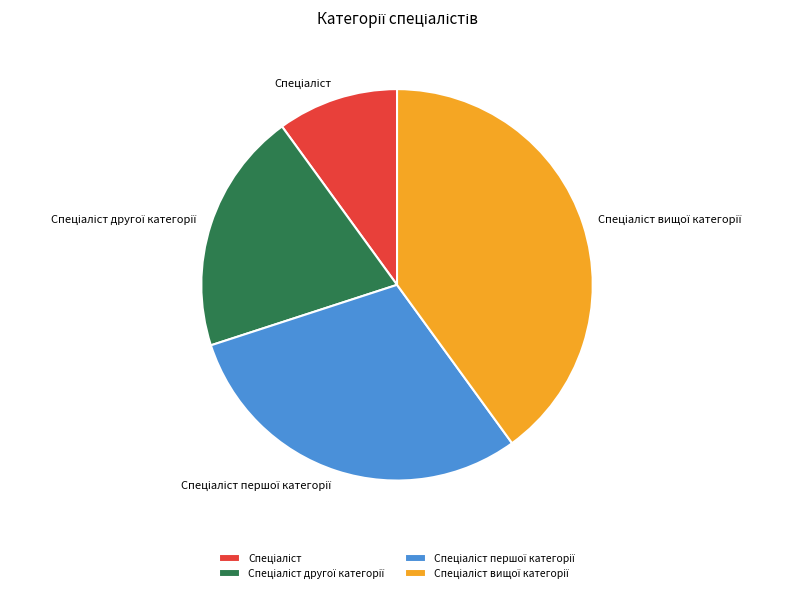

How many segments does this pie chart have?

4